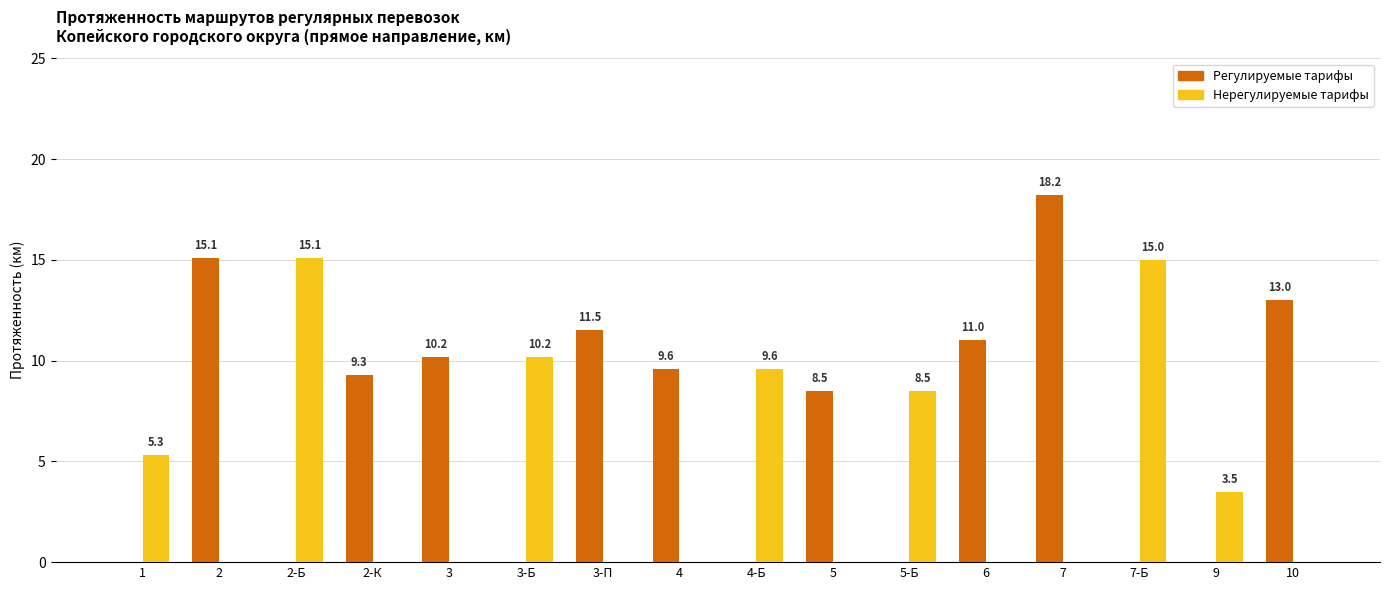

Reading left to right, list all the values displayed in this chart.

Регулируемые тарифы: 0.0	15.1	0.0	9.3	10.2	0.0	11.5	9.6	0.0	8.5	0.0	11.0	18.2	0.0	0.0	13.0
Нерегулируемые тарифы: 5.3	0.0	15.1	0.0	0.0	10.2	0.0	0.0	9.6	0.0	8.5	0.0	0.0	15.0	3.5	0.0